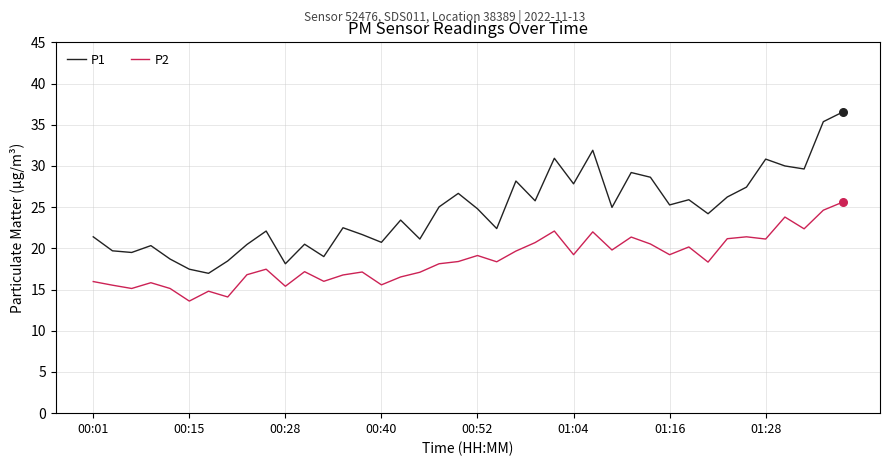

Which series has the widest spread of values?

P1